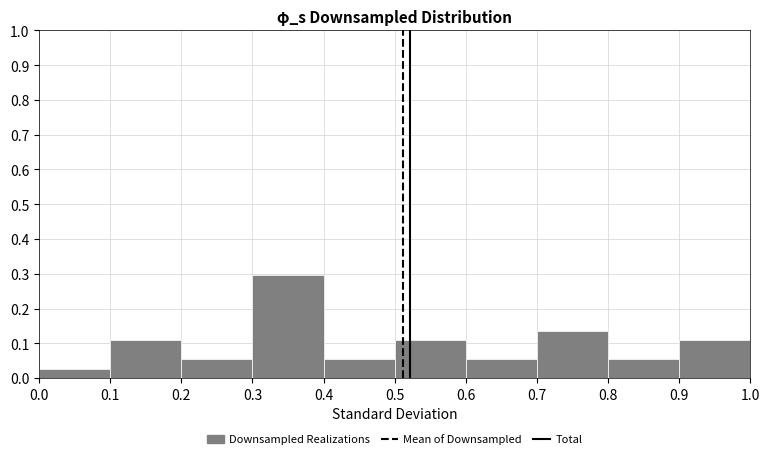

How tall is the bar that spans 0.3 to 0.4 on the x-axis? The values are not printed on the chart, so give them approximately, as read against the axis.

0.30